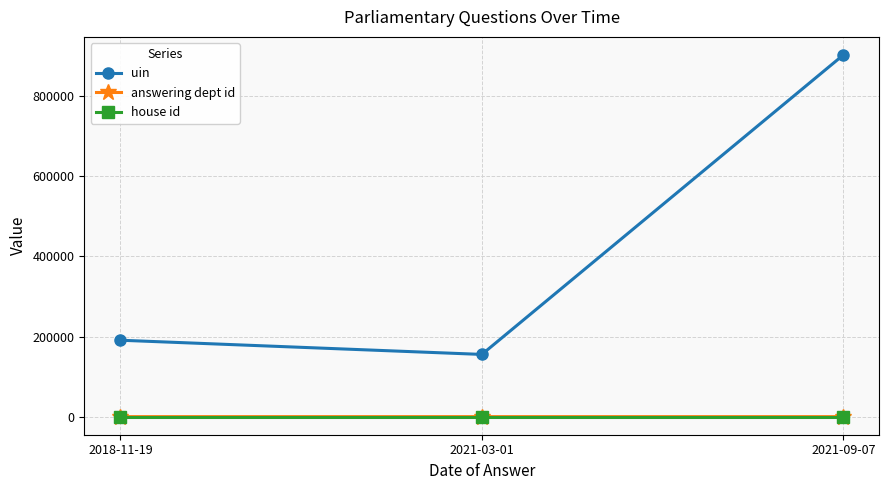

What is the greatest value displayed?

903254.0